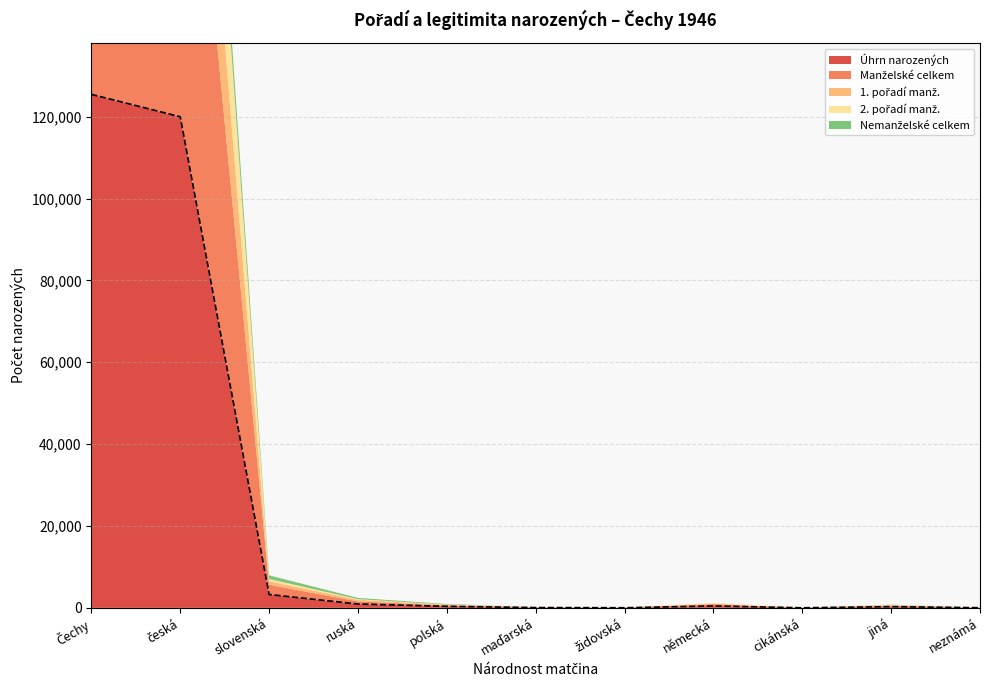

Read the value at jiná.

297